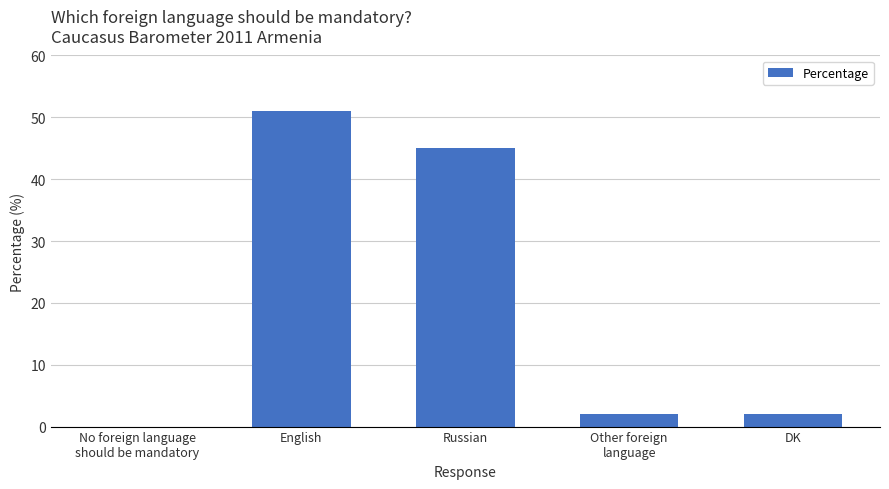

What is the change in value from Russian to DK?

-43